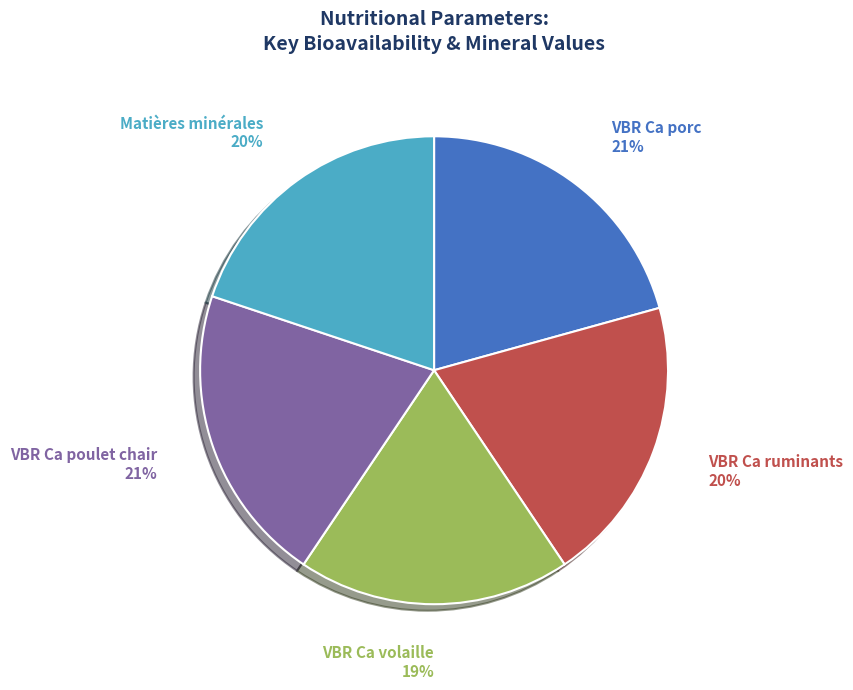

Is Matières minérales the majority of the pie?

No